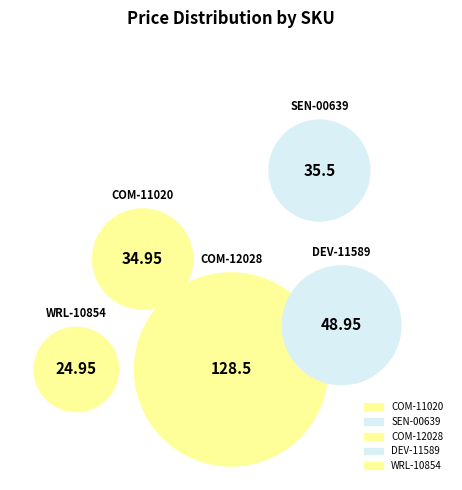

What is the largest slice in the pie chart?

COM-12028